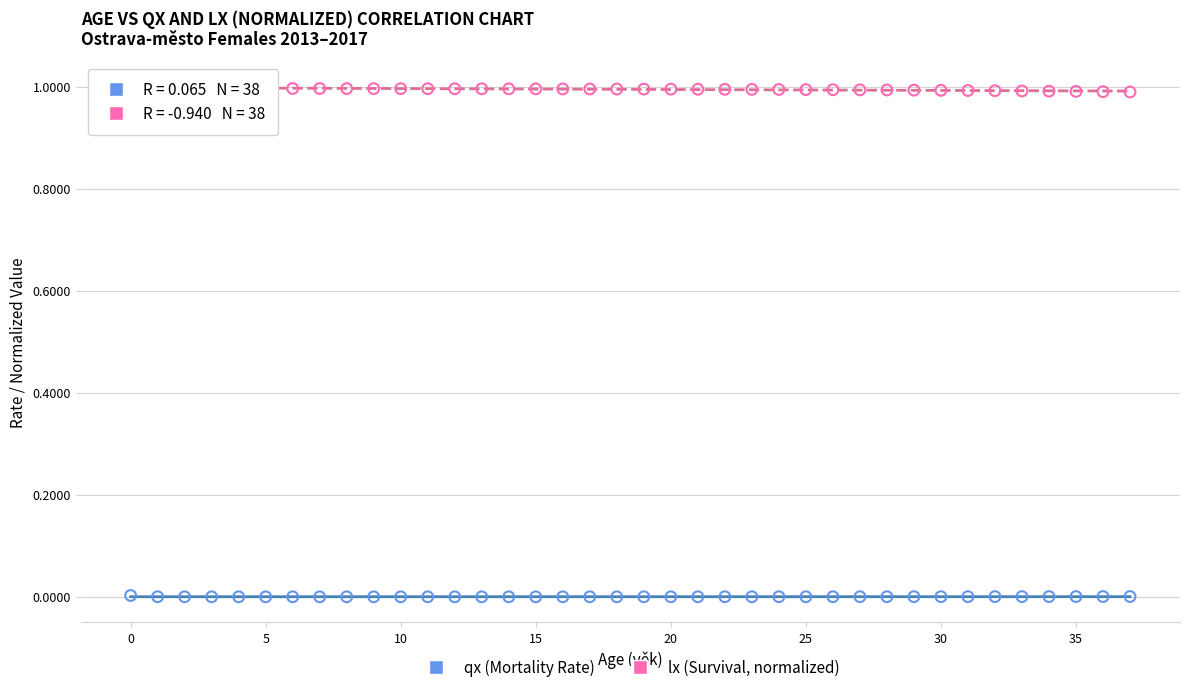

Across all data points, what is the range of Y values (max minus min)?

1.0